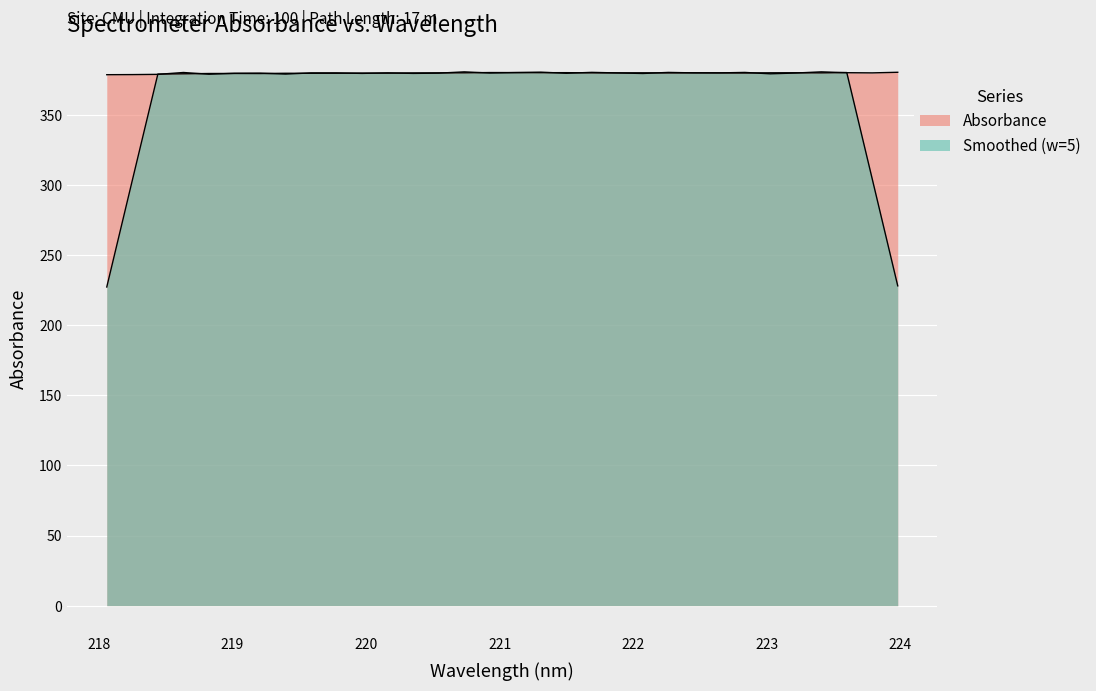

Is it true that the value at 220.5444 is 379.6?

True